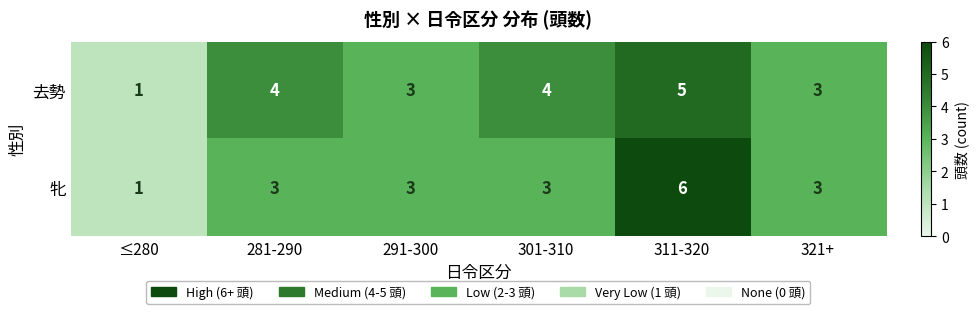

At which category is the sum across all series the highest?

311-320